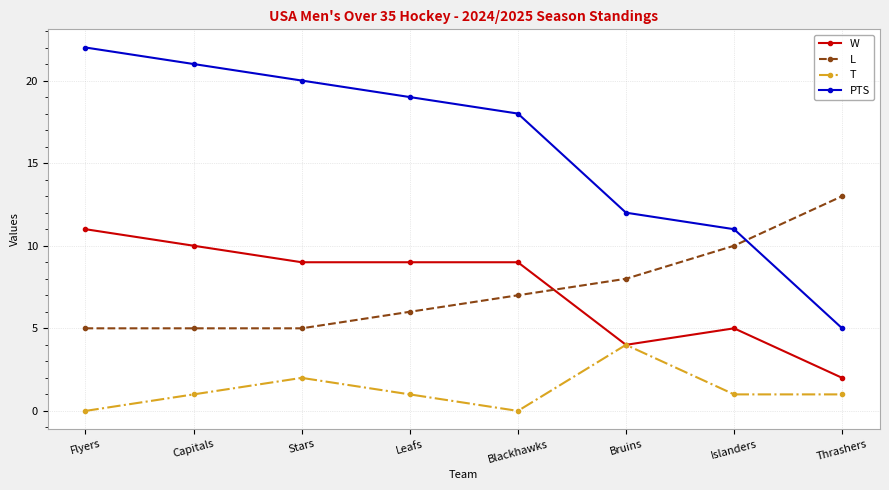

Which series changed the most between Flyers and Thrashers?

PTS